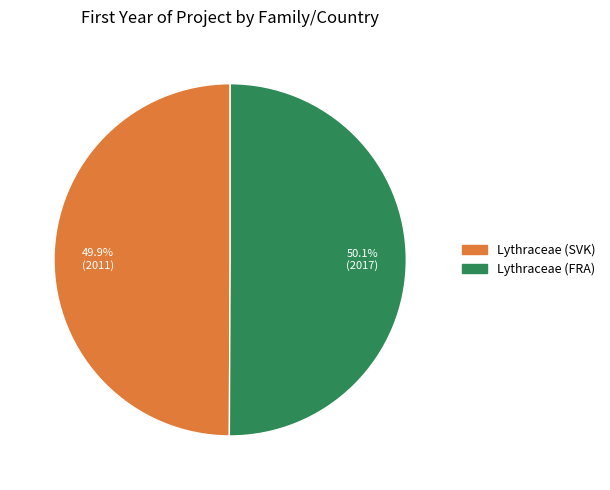

Does any single category account for the majority?

Yes